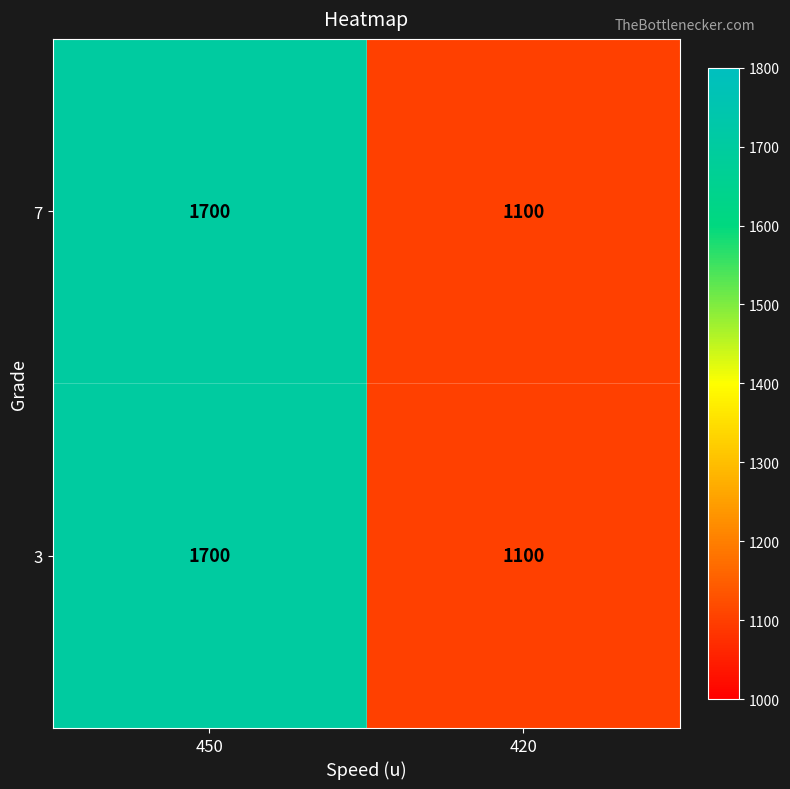

Read the 3 value at 420.

1100